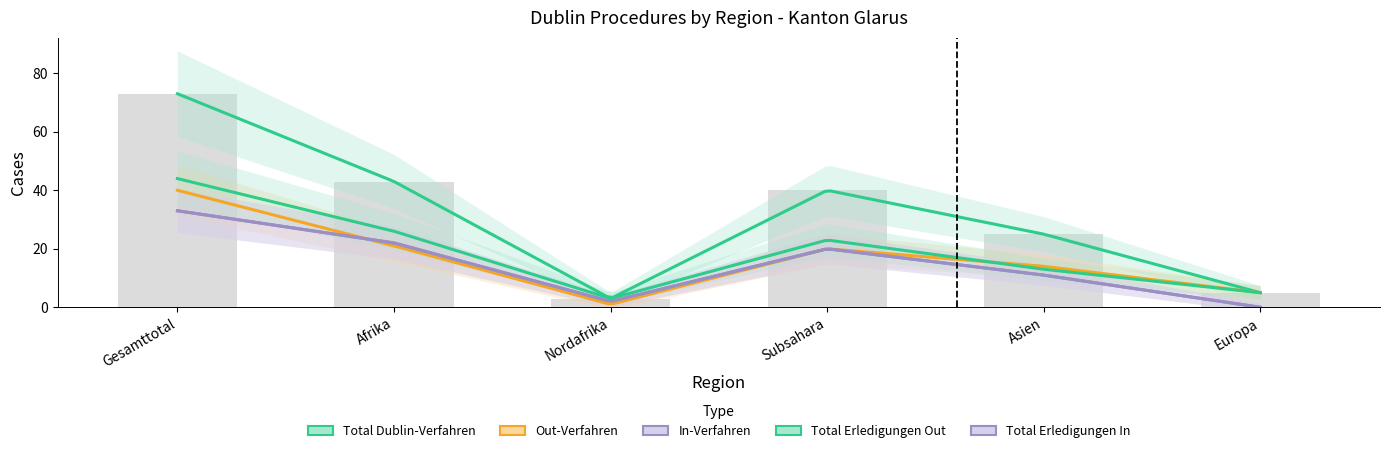

How many values in the Out-Verfahren series are below 20?

3